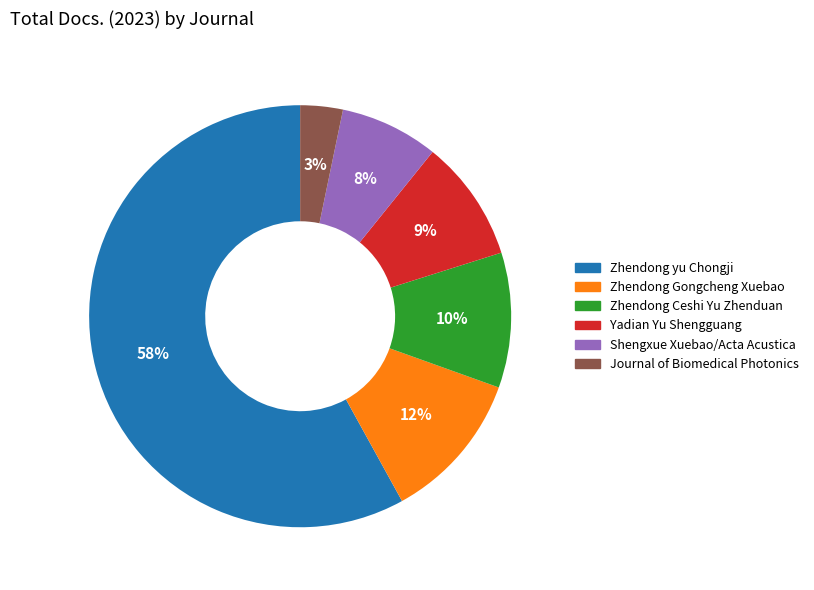

Does Zhendong yu Chongji represent more than half of the total?

Yes